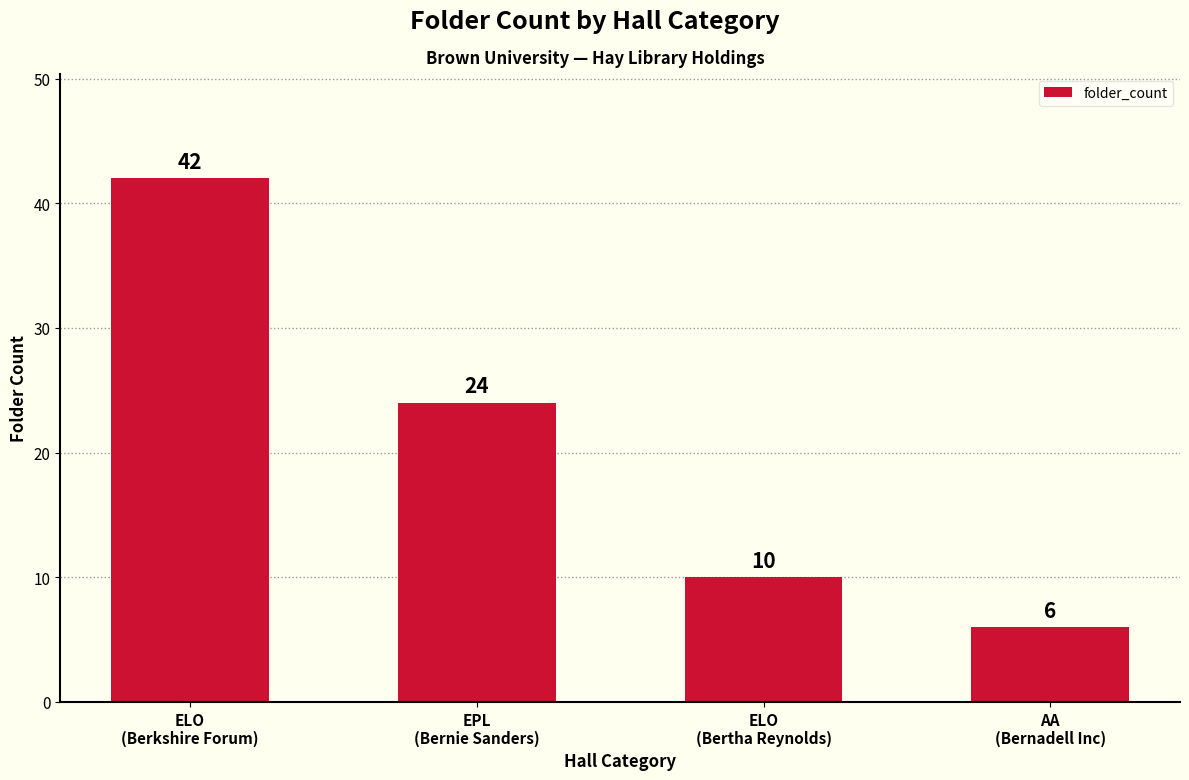

At which label is the value closest to 24?

EPL
(Bernie Sanders)